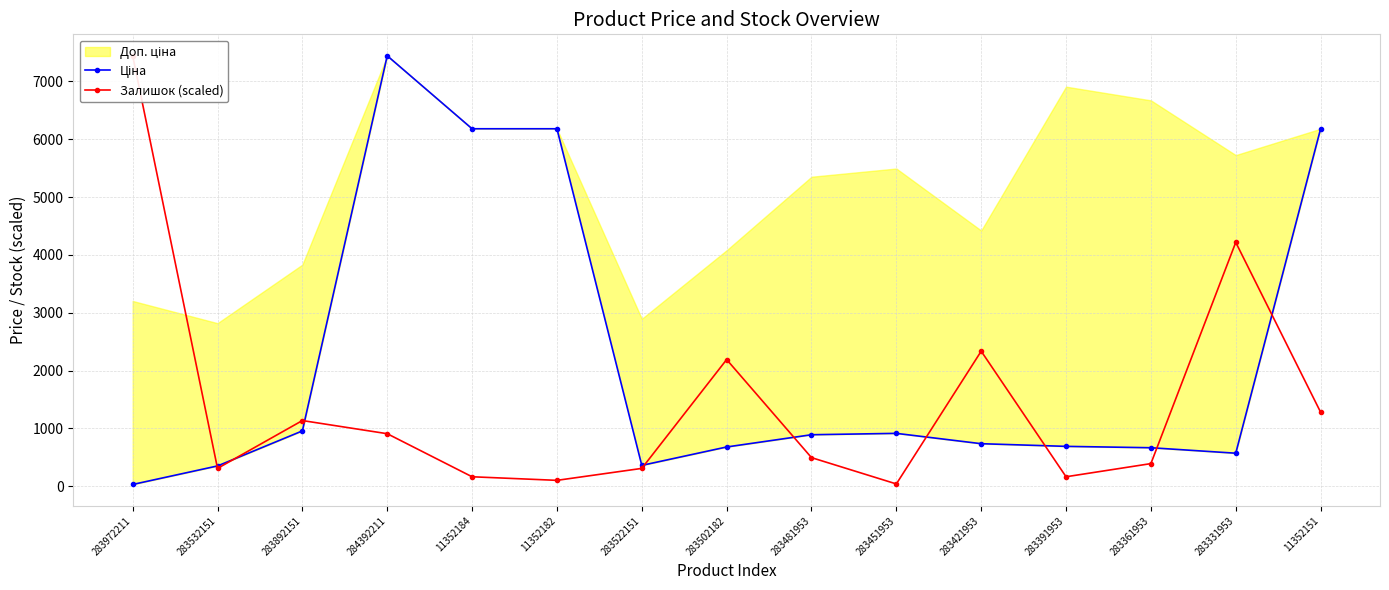

Is the value of Ціна at 283481953 greater than the value of Залишок (scaled) at 283502182?

No